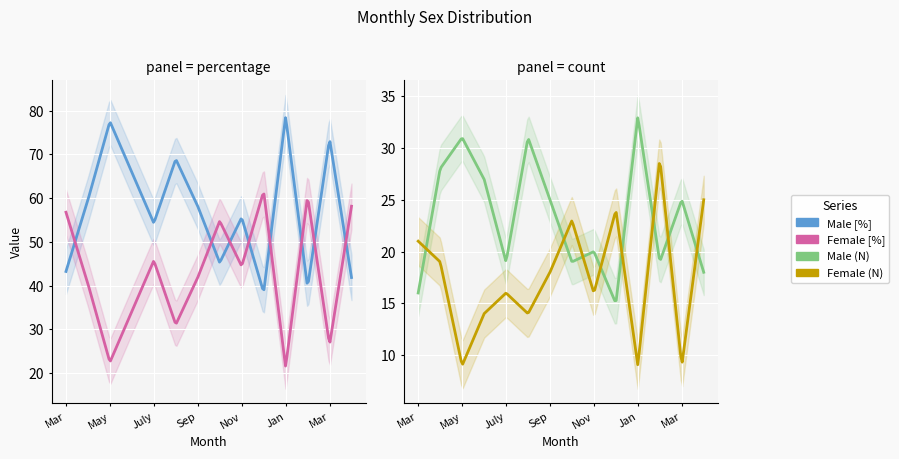

At which category is the sum across all series the highest?

Feb